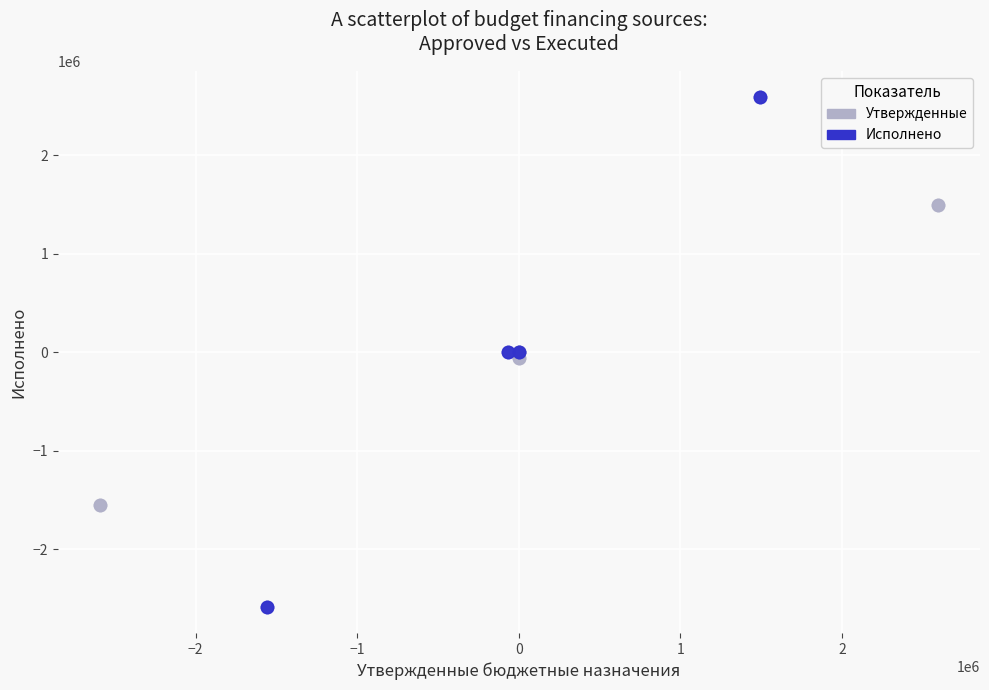

What are all the series names shown in the legend?

Утвержденные, Исполнено